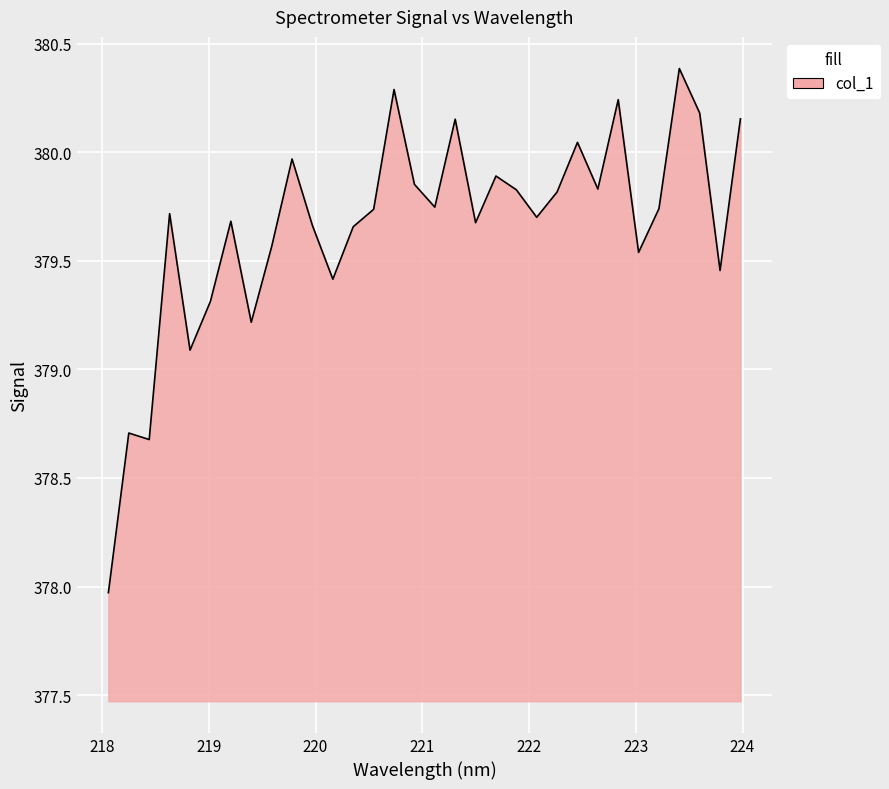

True or false: the data has more than 2 interior local peaks.

True